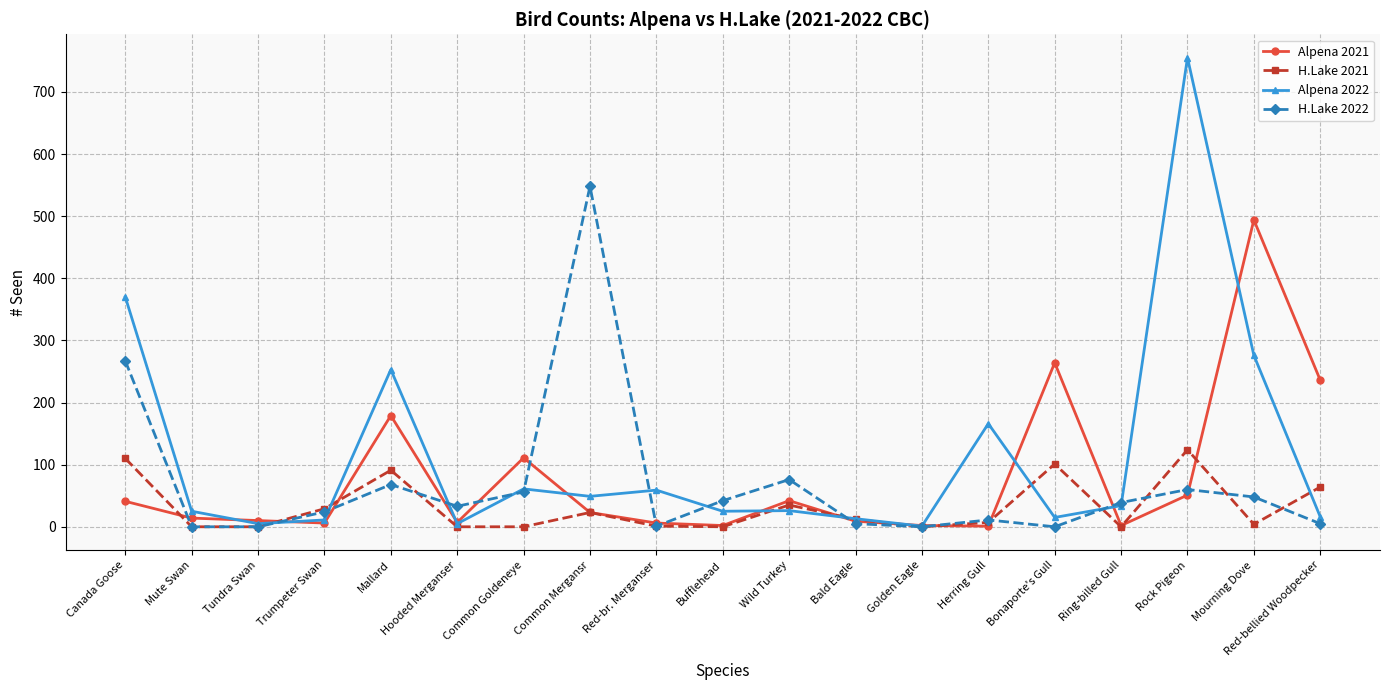

What is the total value across all series at Red-bellied Woodpecker?

321